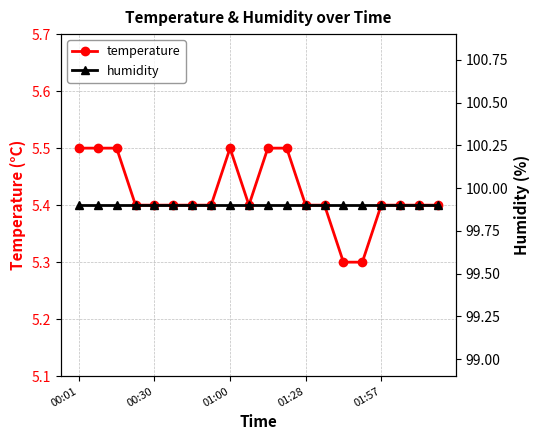

What is the sum of the temperature values at 00:30 and 01:28?

10.8